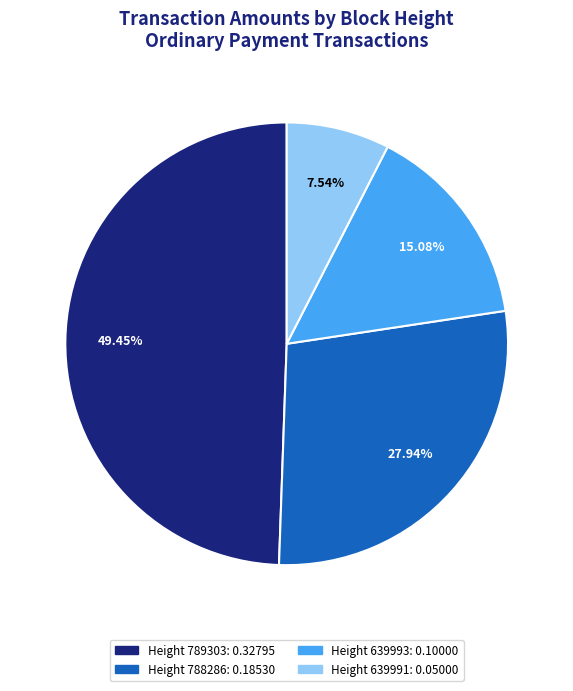

To the nearest percent, what is the difference between the largest and smallest slice percentages?

42%